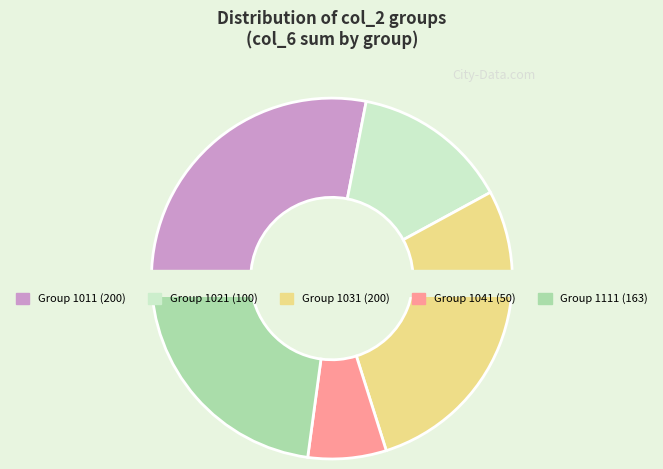

What is the total percentage of 202404-1021 and 202404-1111?

36.9%